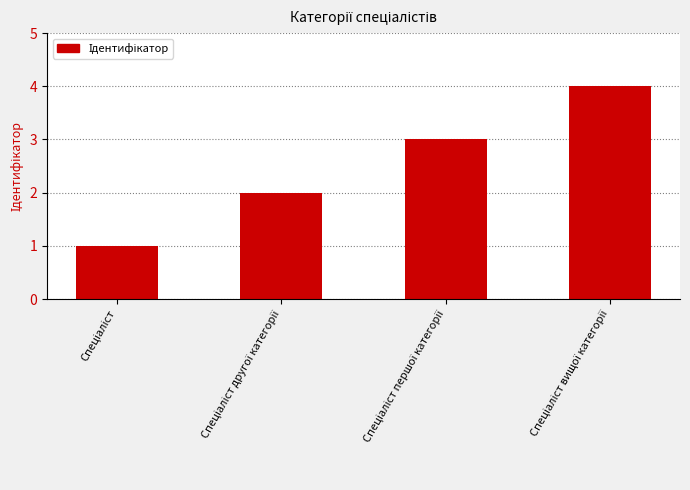

What is the difference between the maximum and minimum values?

3